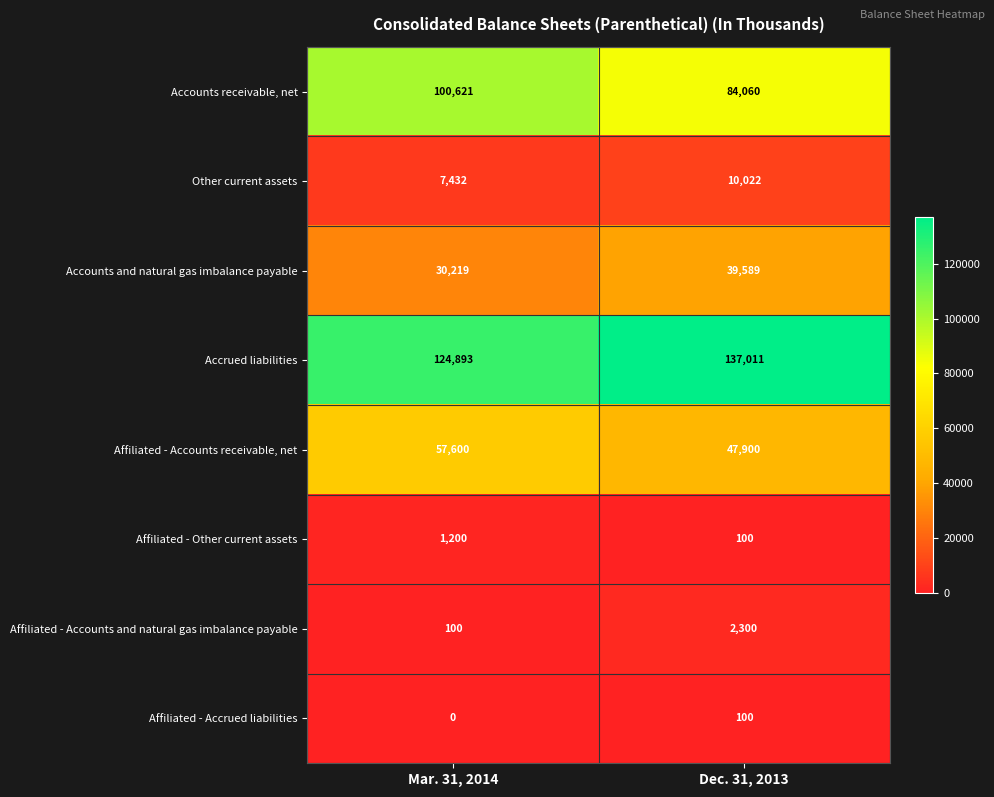

Rank the series by their maximum value, from highest to lowest.

Accrued liabilities, Accounts receivable, net, Affiliated - Accounts receivable, net, Accounts and natural gas imbalance payable, Other current assets, Affiliated - Accounts and natural gas imbalance payable, Affiliated - Other current assets, Affiliated - Accrued liabilities